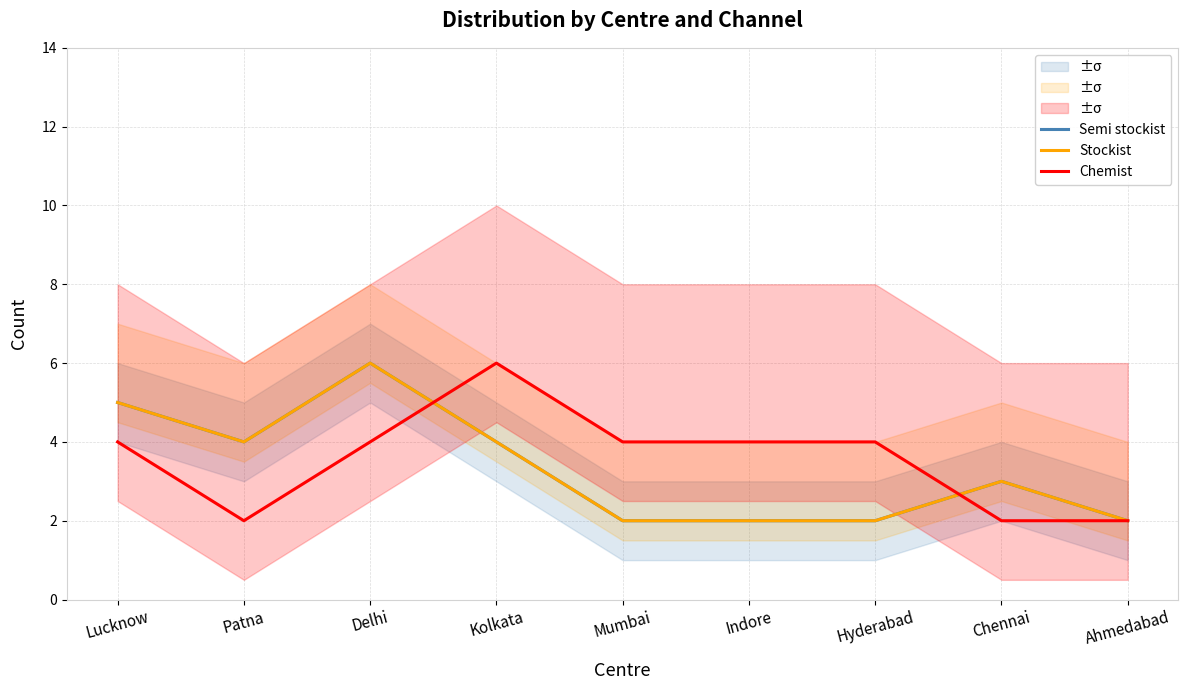

Which series has the largest range (max minus min)?

Semi stockist